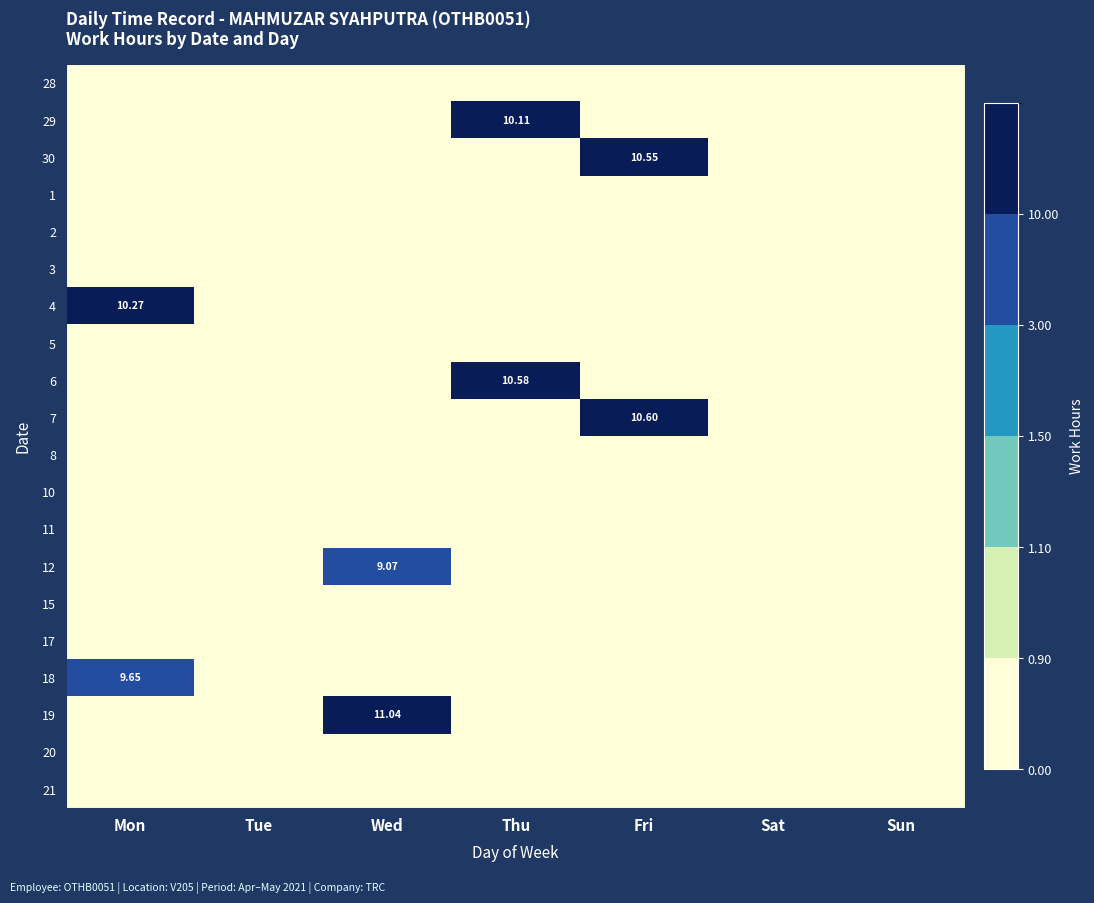

What is the difference between the maximum and minimum values in the 7 series?

10.6